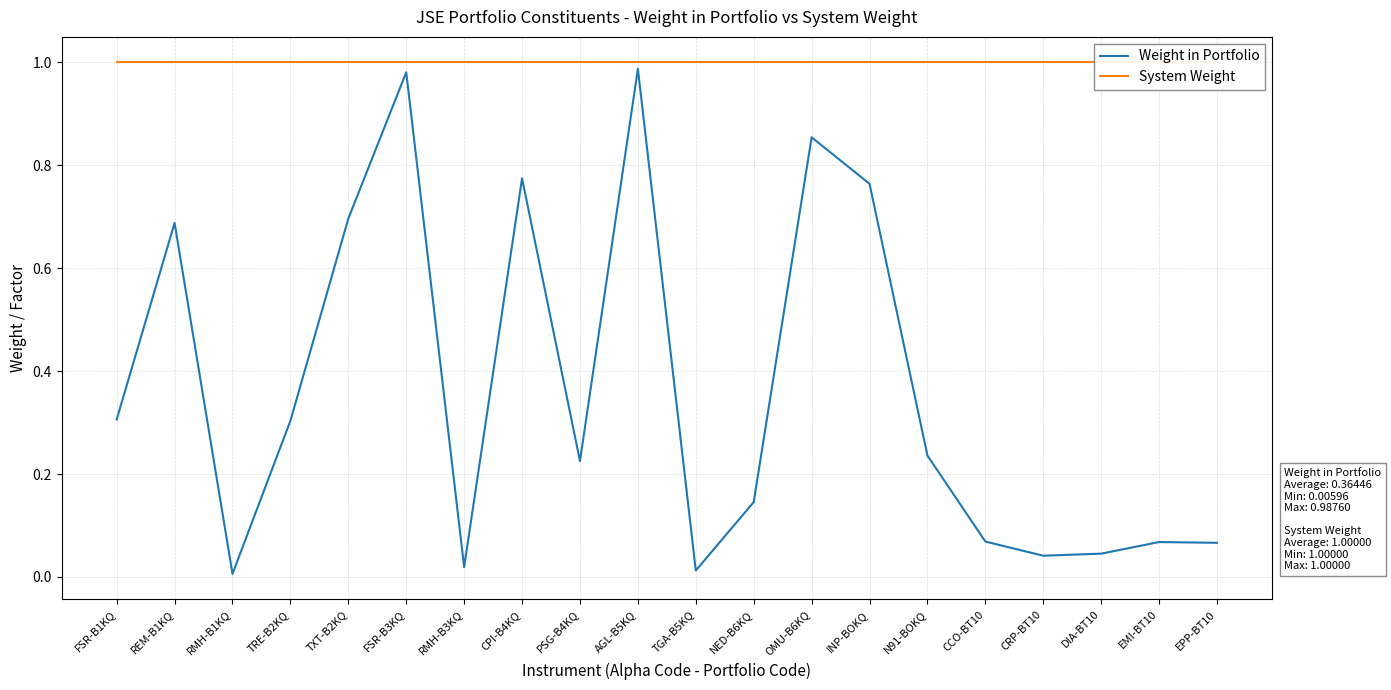

True or false: System Weight and Weight in Portfolio intersect in this chart.

False